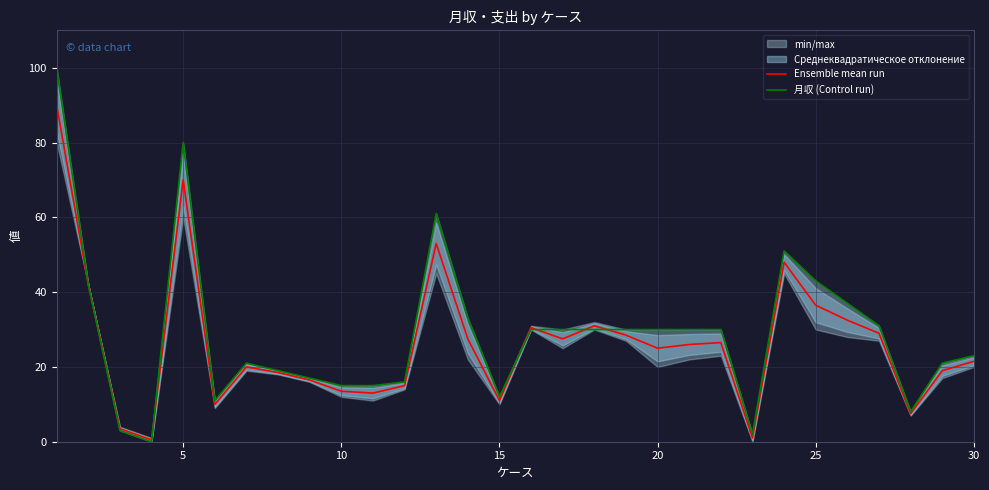

The Ensemble mean run series shows 112.8 at 20. True or false?

False